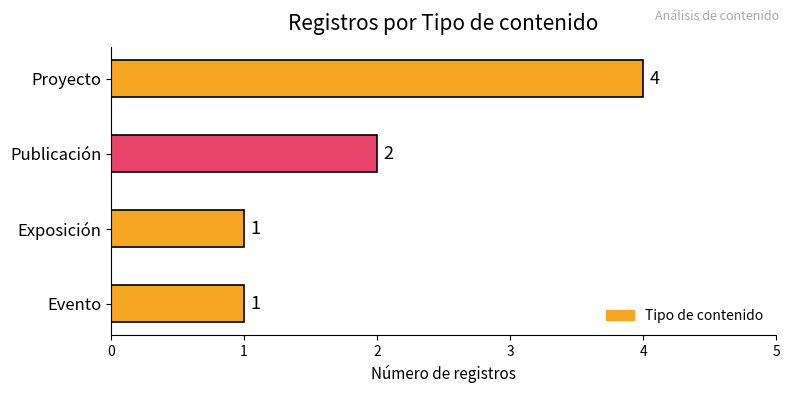

Approximately how many times larger is the value at Proyecto compared to Evento?

4.0